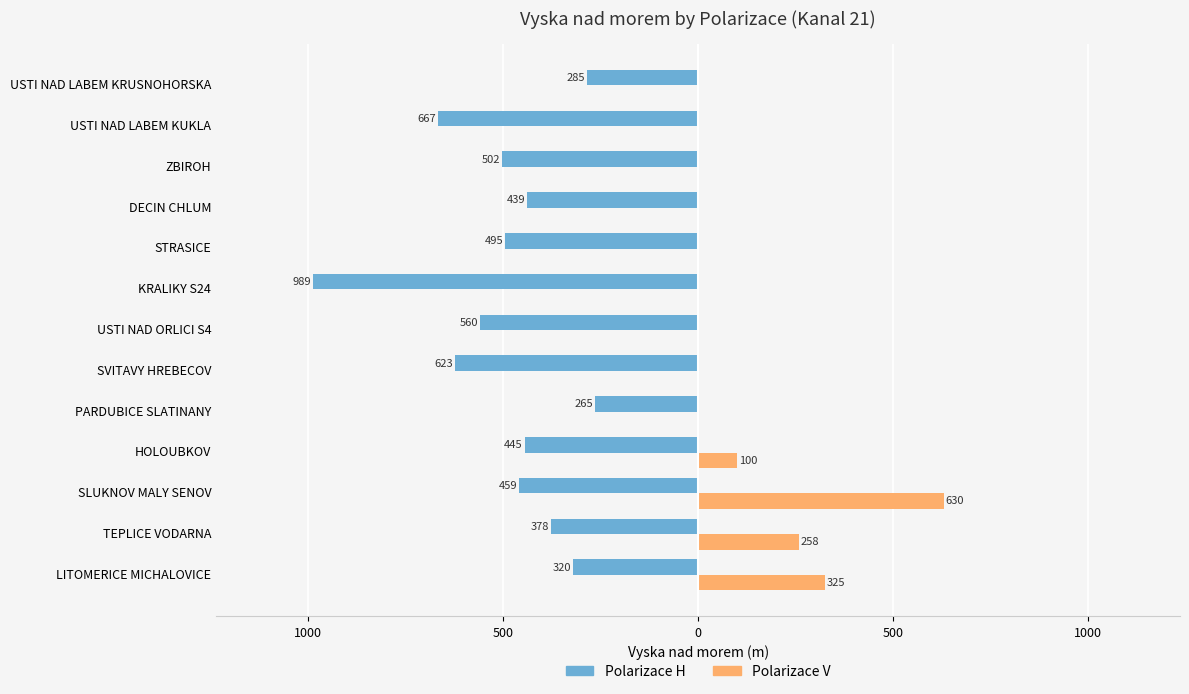

How many bars are there in total?

26